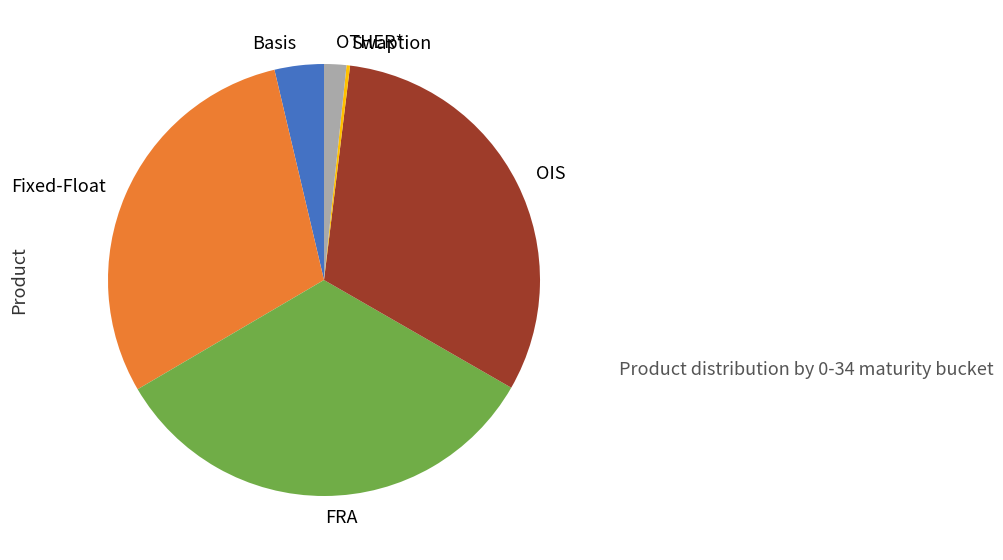

Is there any slice that represents more than half of the pie?

No